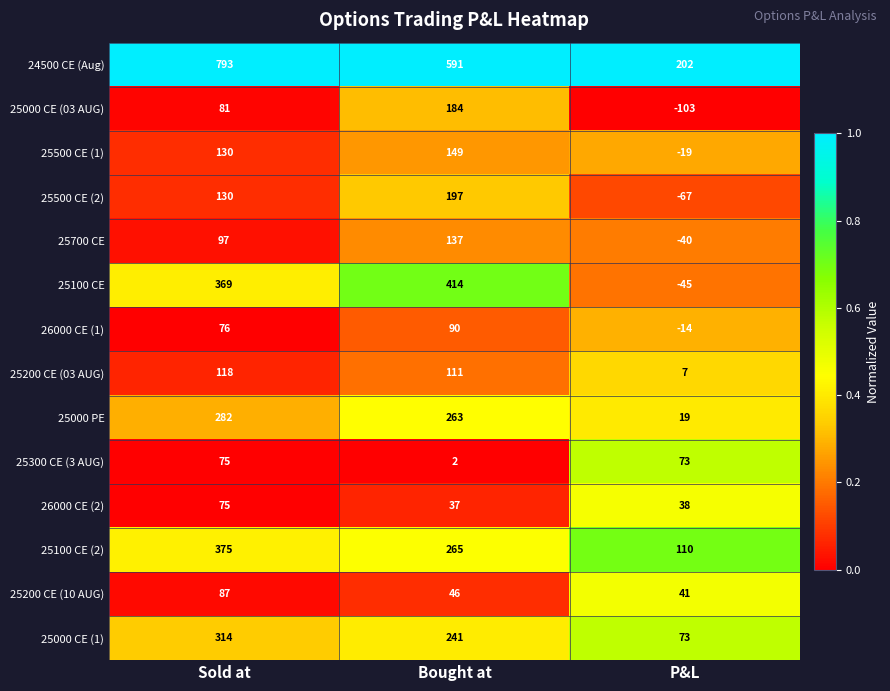

What is the difference between the highest and lowest values at Sold at?

718